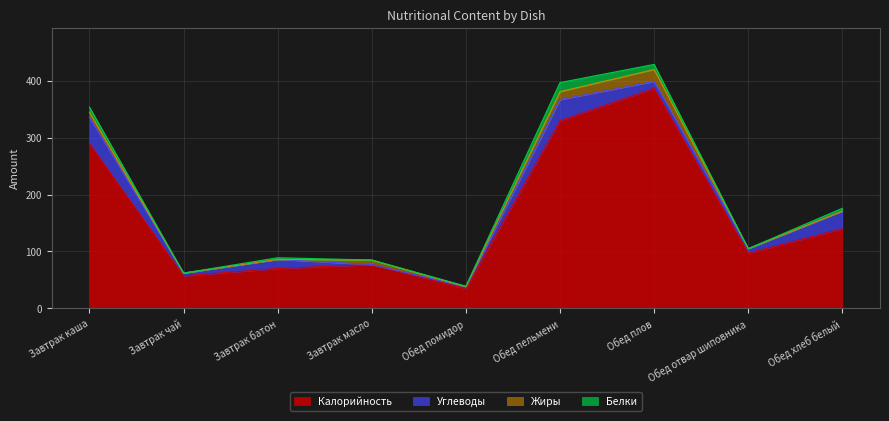

Rank the series by their maximum value, from lowest to highest.

Белки, Жиры, Углеводы, Калорийность